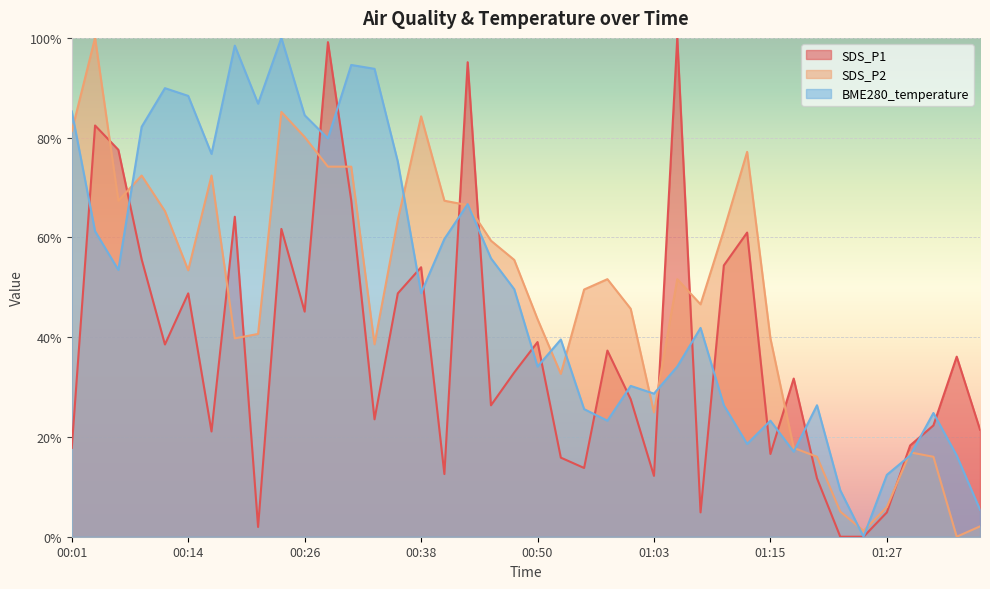

How many times do BME280_temperature and SDS_P2 cross each other?

14